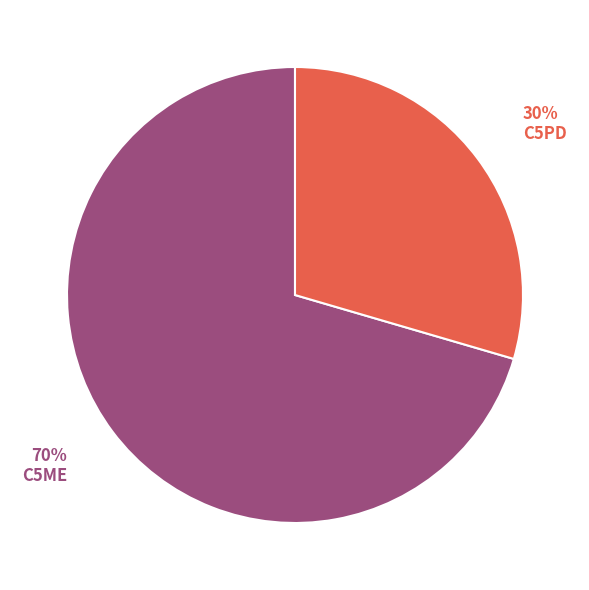

Count the number of slices in the pie.

2